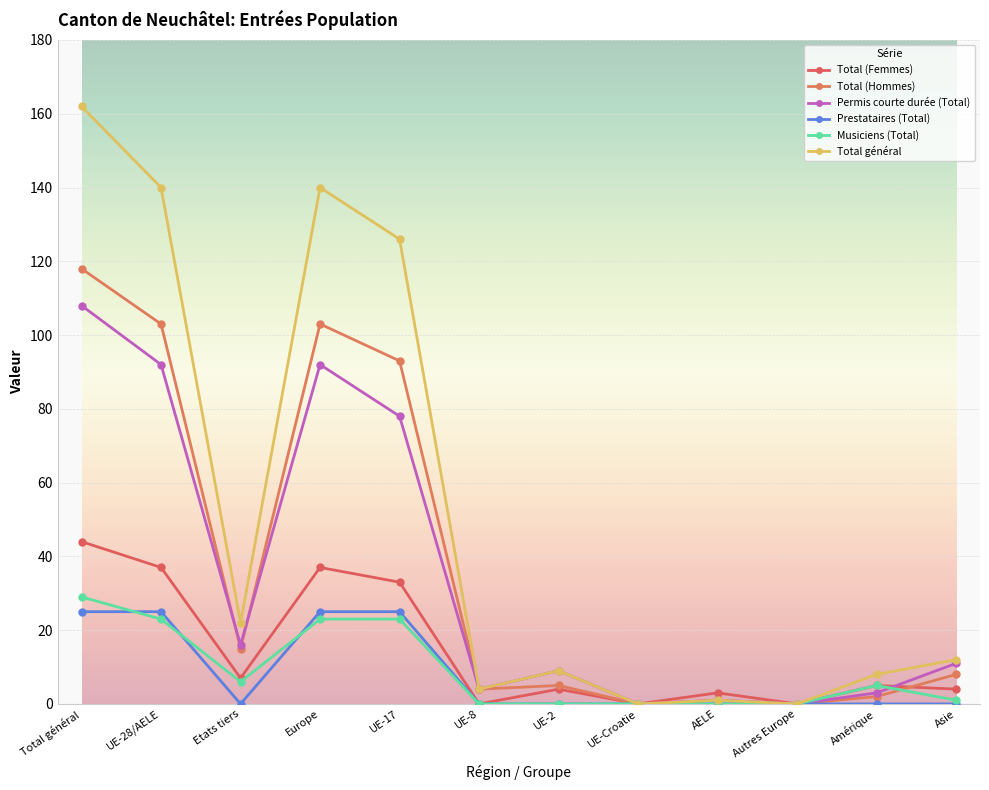

What is the label of the 3rd point from the right?

Autres Europe